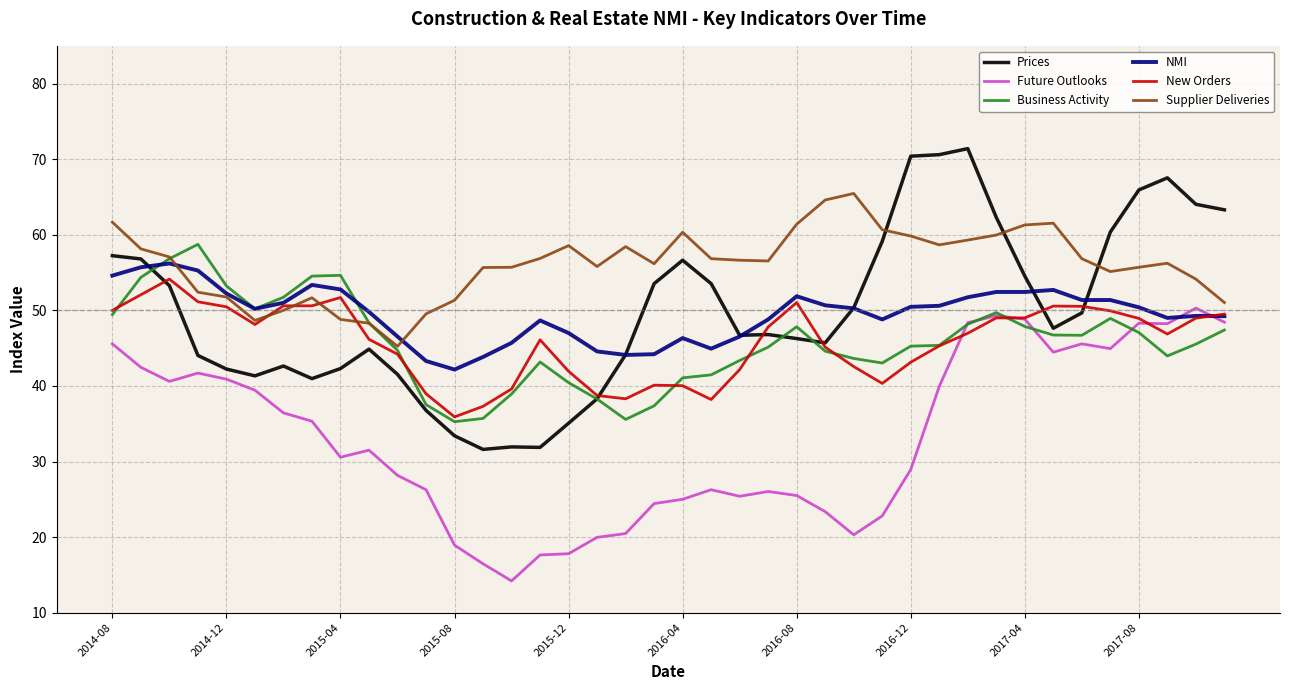

What is the minimum value shown in the chart?

14.2